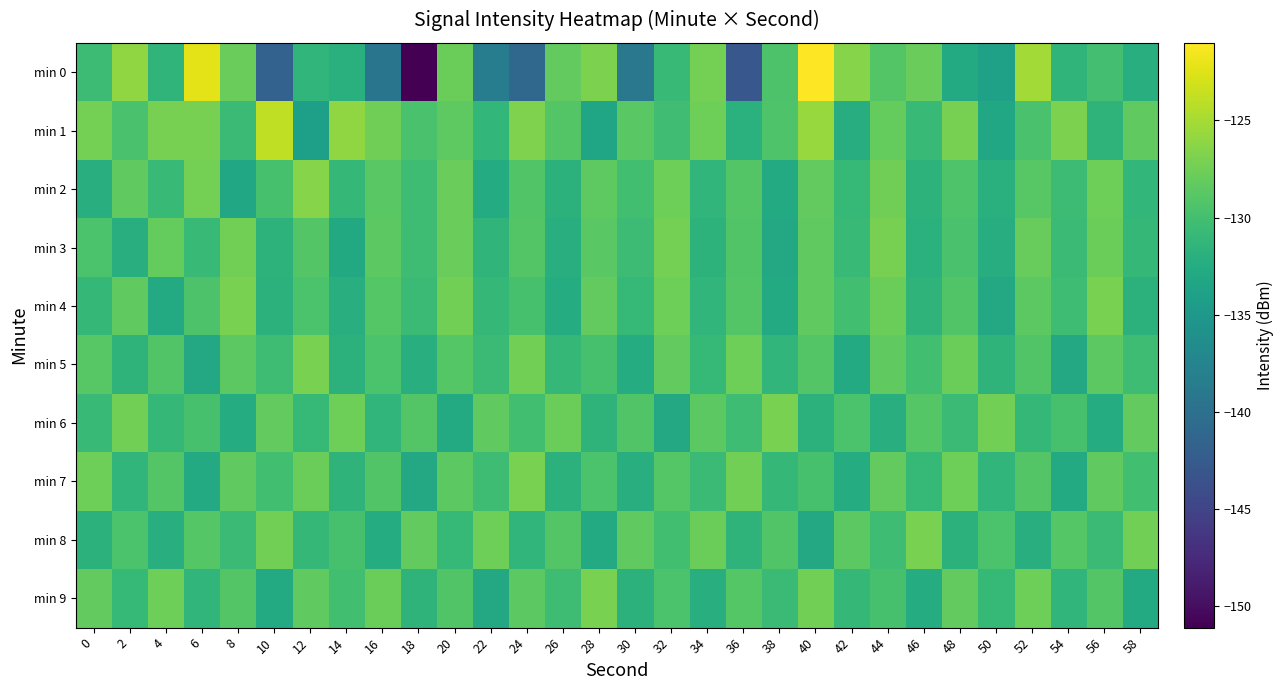

Which category has the lowest value across all series?

18